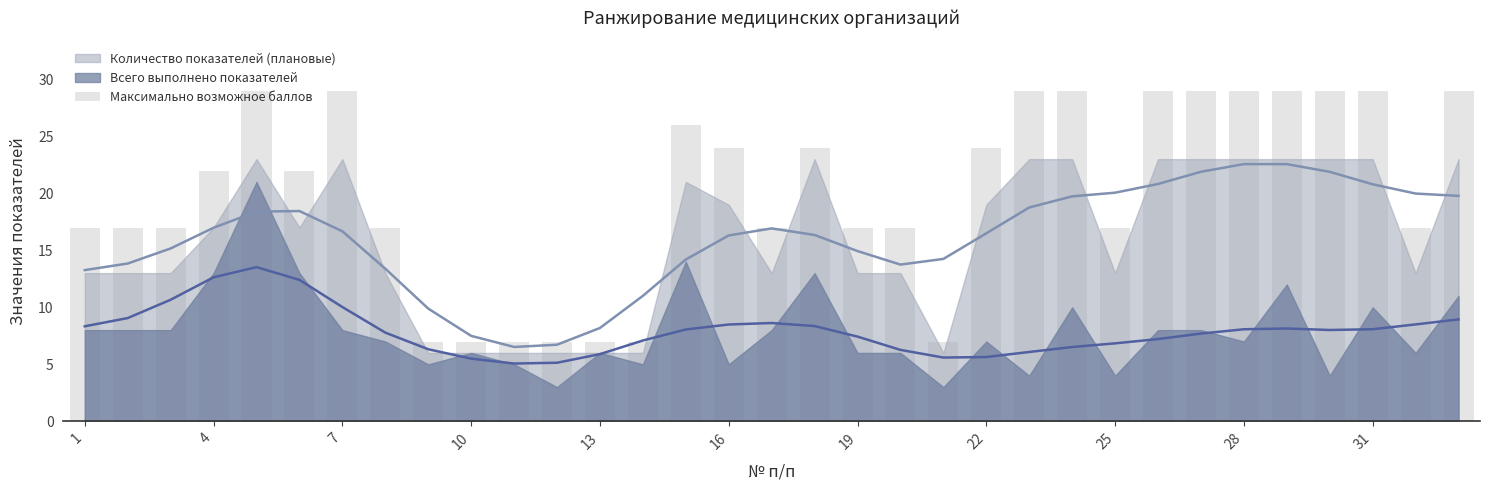

At which label is the value closest to 18?

1